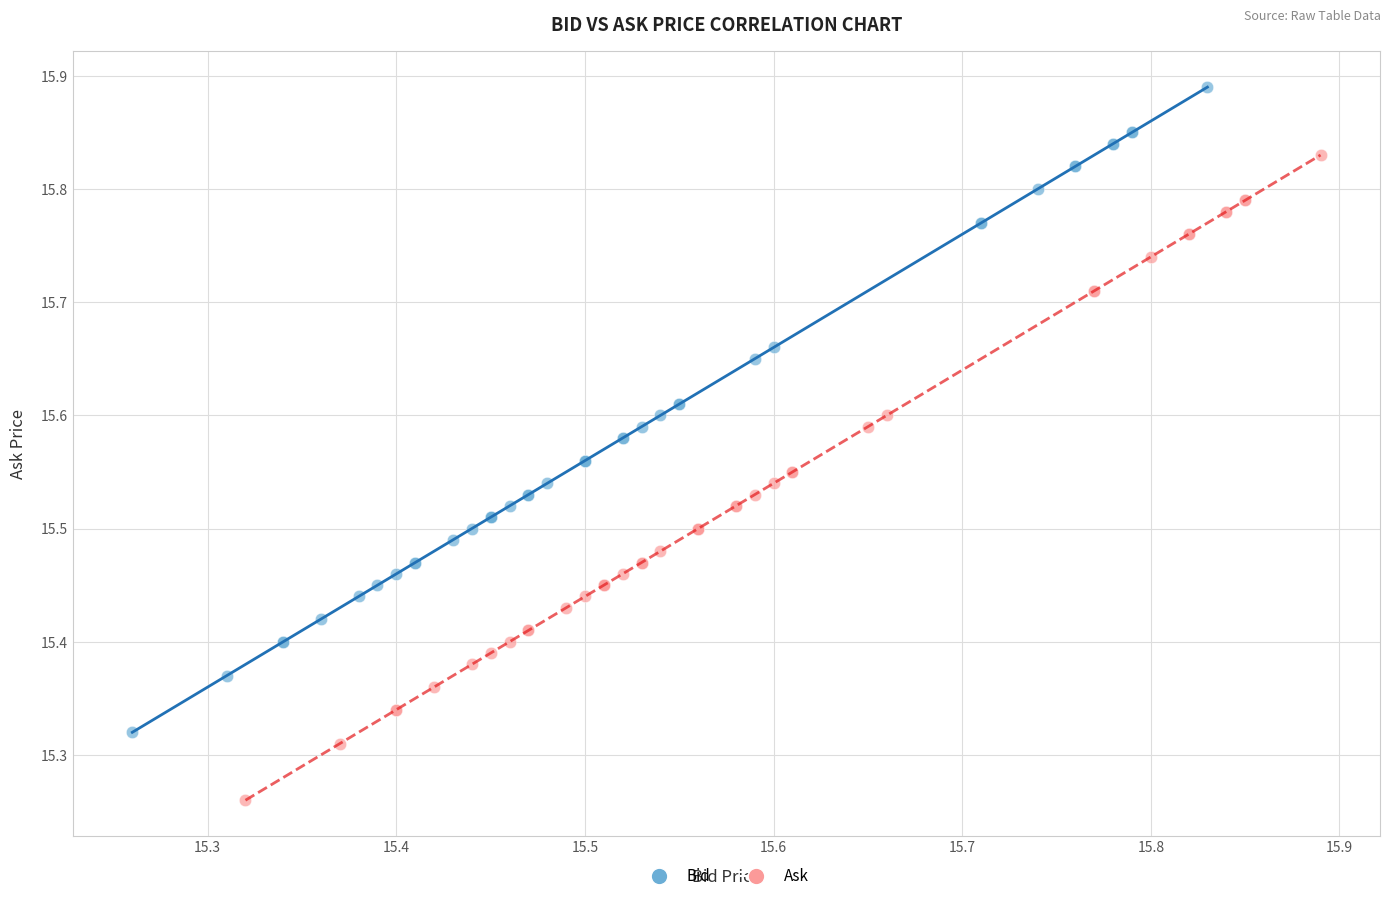

Which series contains the lowest Y value?

Ask